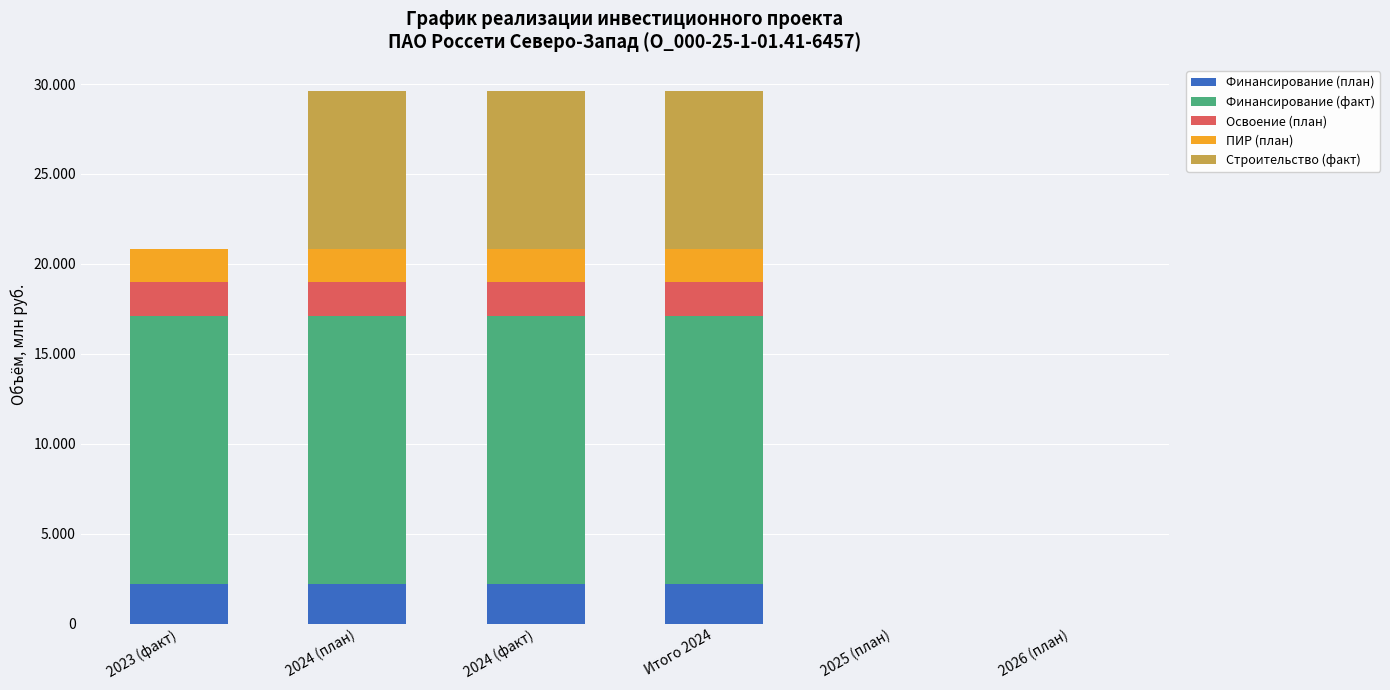

At which label is ПИР (план) closest to 0?

2025 (план)